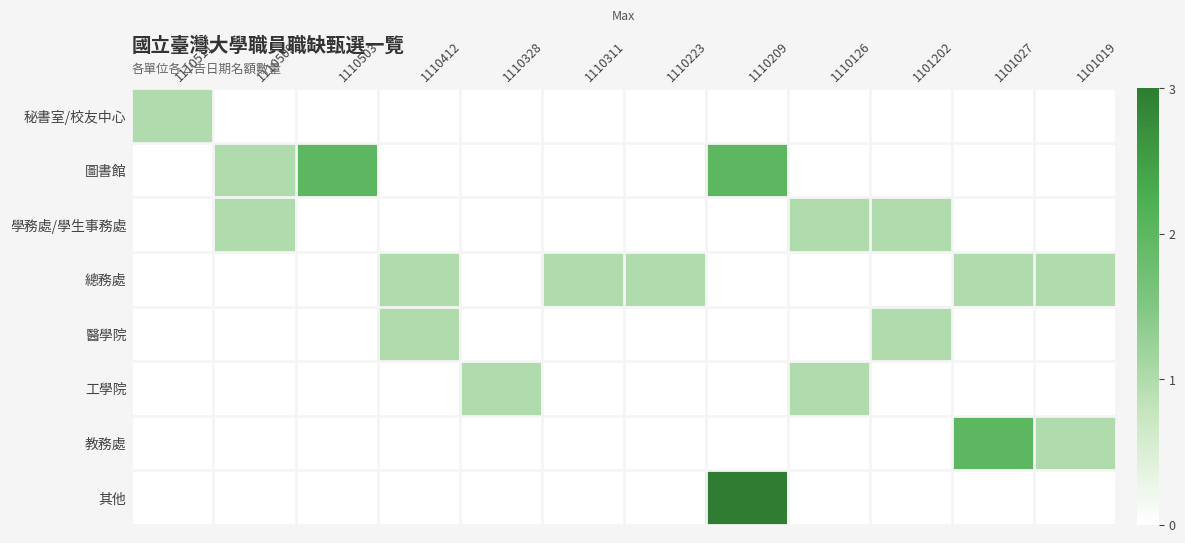

What is the difference between the highest and lowest values at 1101202?

1